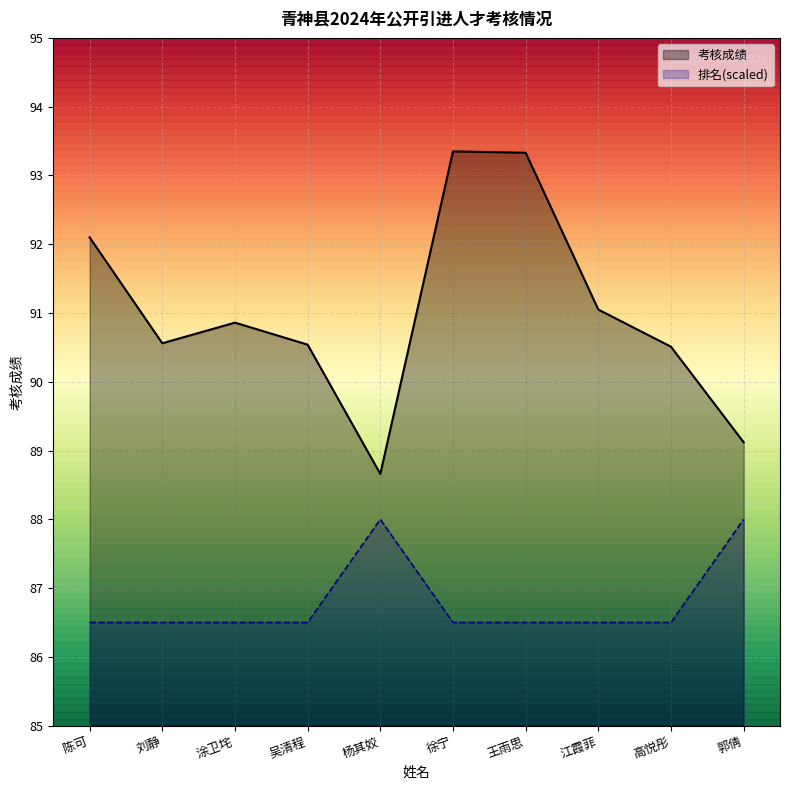

True or false: 考核成绩 has a value of 124.3 at 陈可.

False